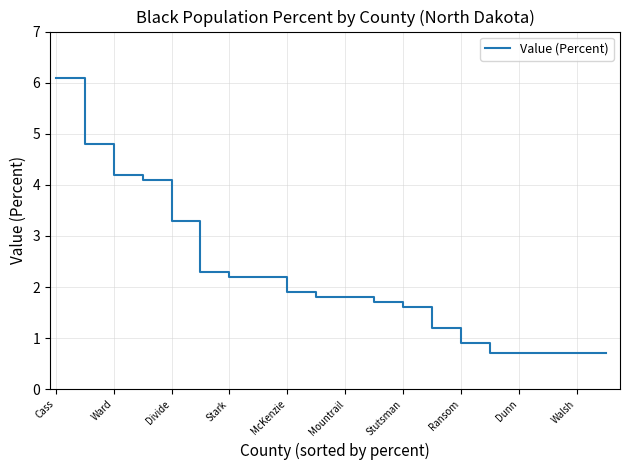

What is the smallest value displayed?

0.7